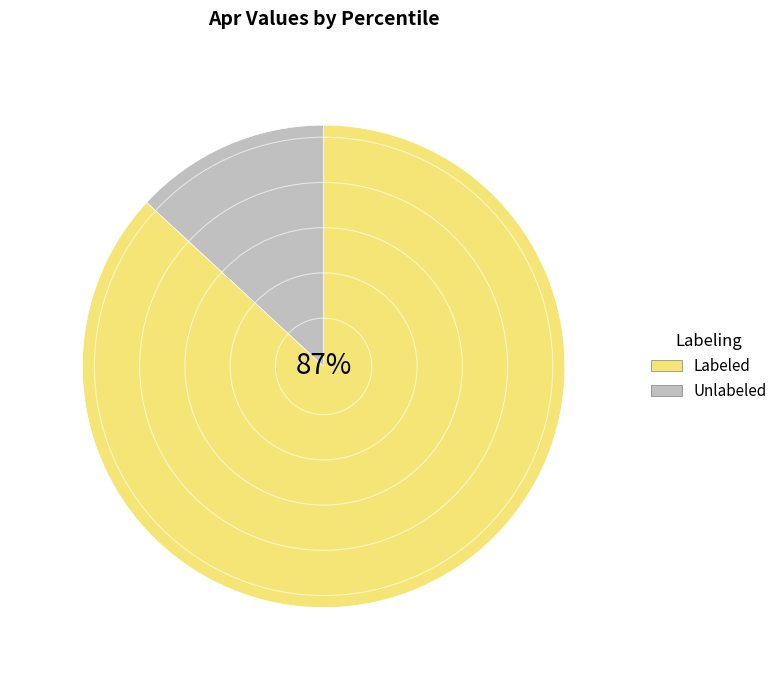

Between Unlabeled and Labeled, which is larger?

Labeled